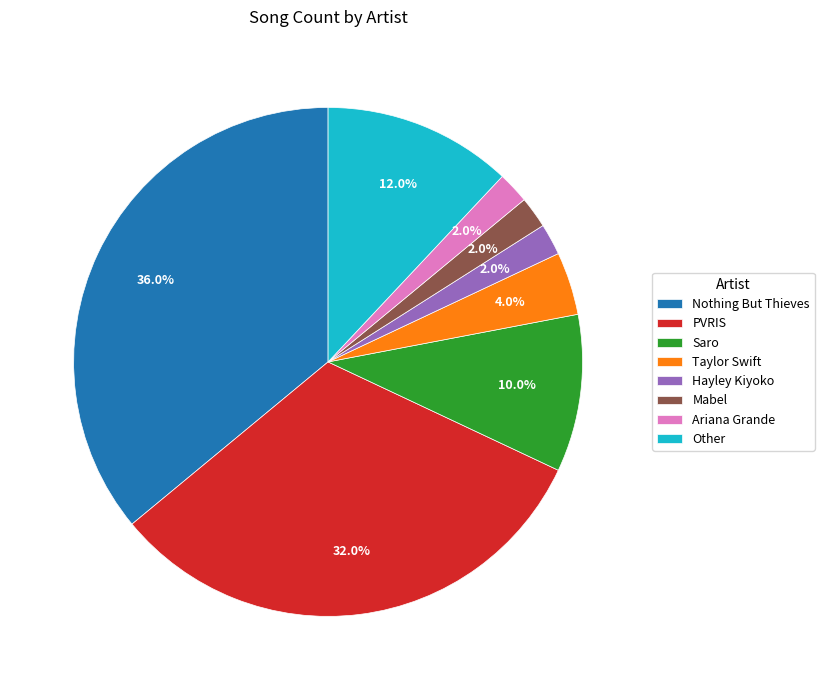

Approximately how many times larger is the value at Other compared to Hayley Kiyoko?

6.0